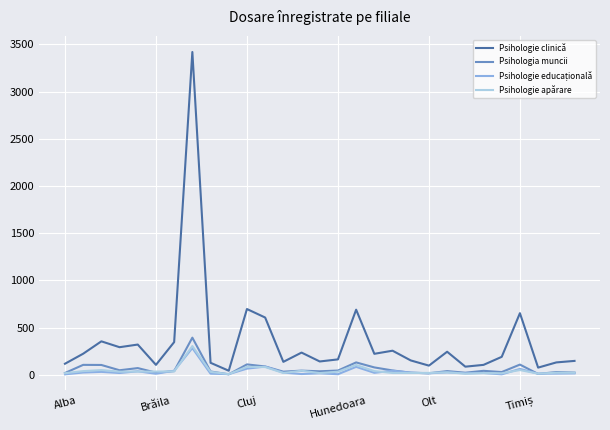

Which series has the largest total across all categories?

Psihologie clinică